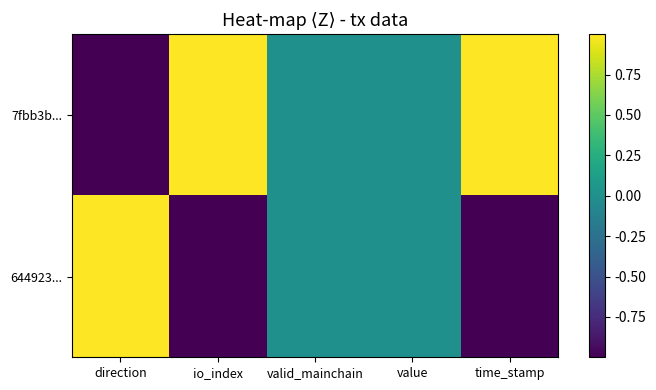

At which category is the sum across all series the highest?

direction